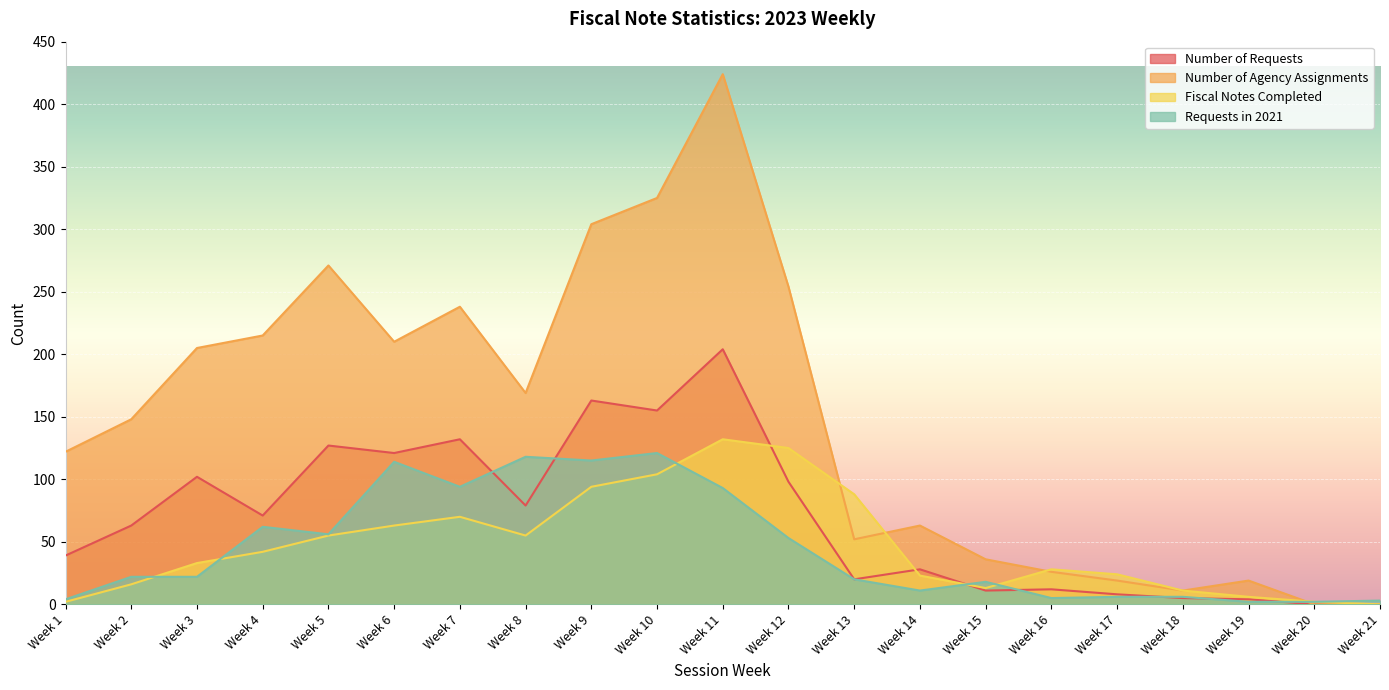

The Fiscal Notes Completed series shows 0 at Week 21. True or false?

True